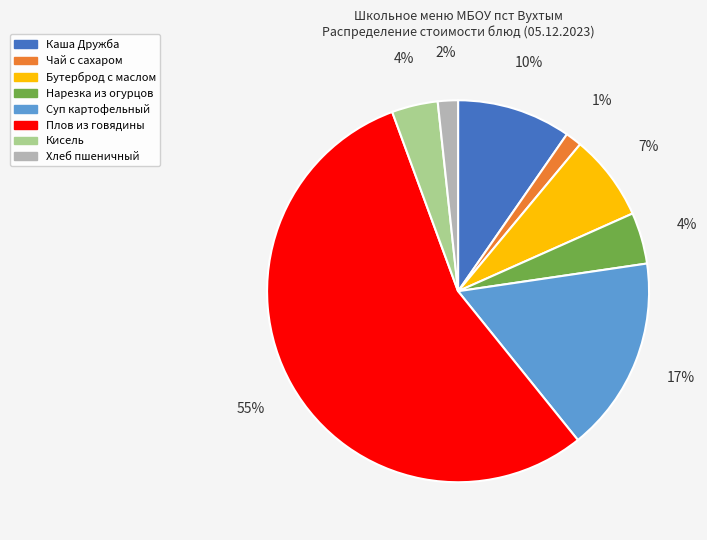

The Бутерброд с маслом slice represents 7% of the pie. True or false?

True